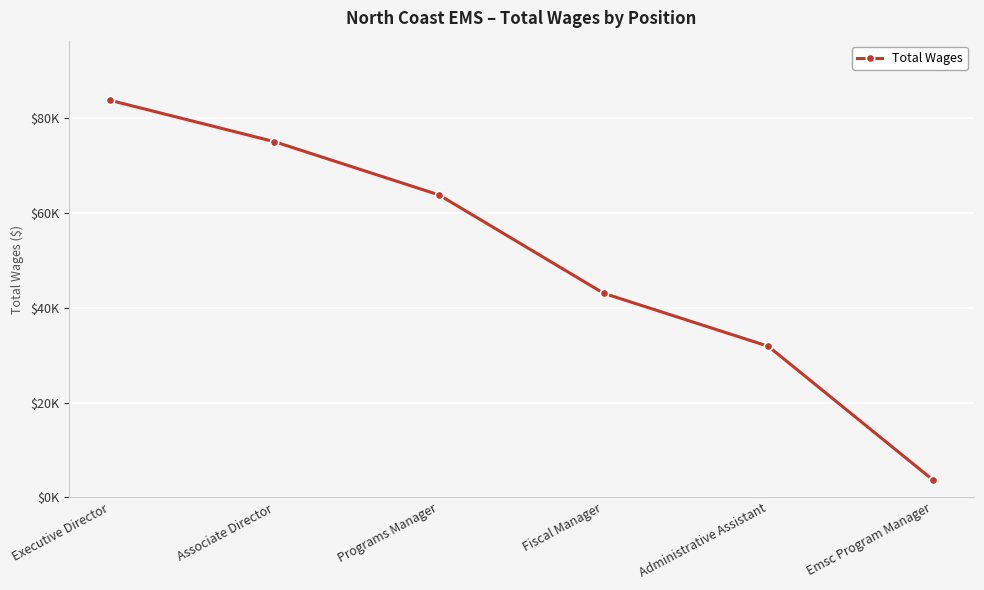

Rank the categories by value from lowest to highest.

Emsc Program Manager, Administrative Assistant, Fiscal Manager, Programs Manager, Associate Director, Executive Director